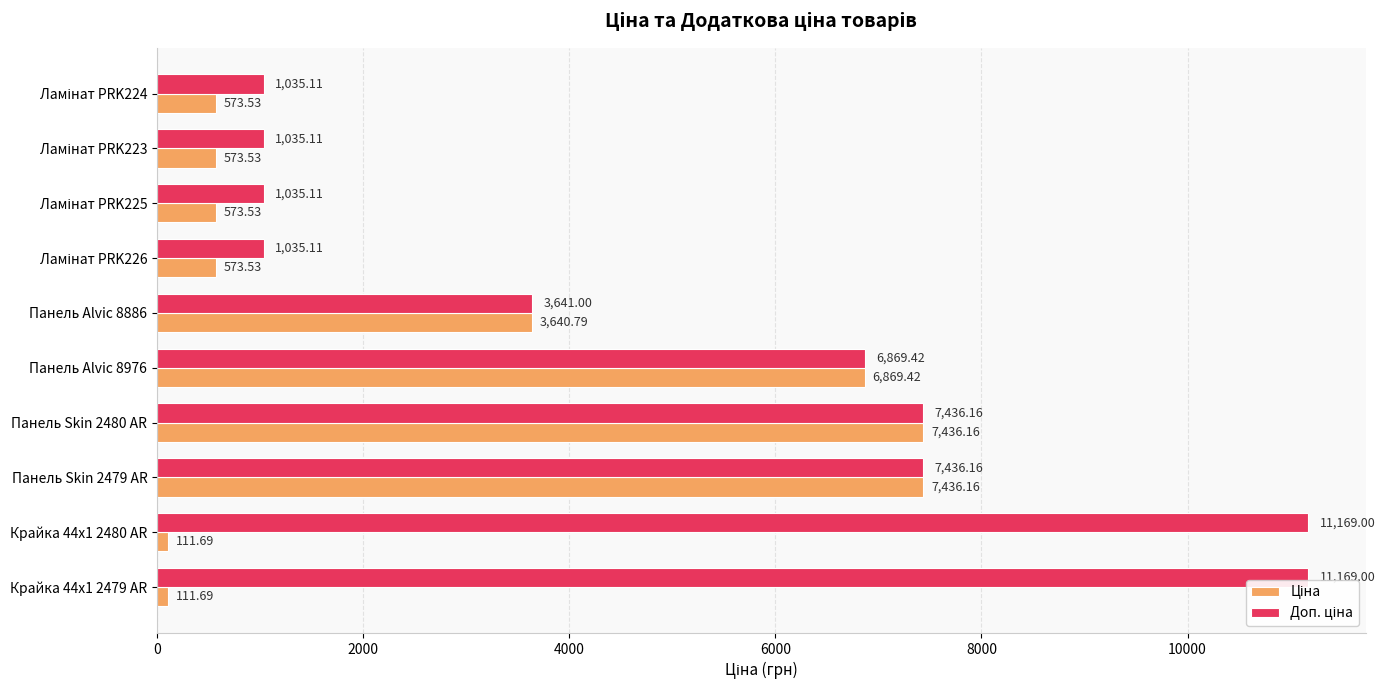

What is the total value across all series at Крайка 44x1 2480 AR?

11280.7